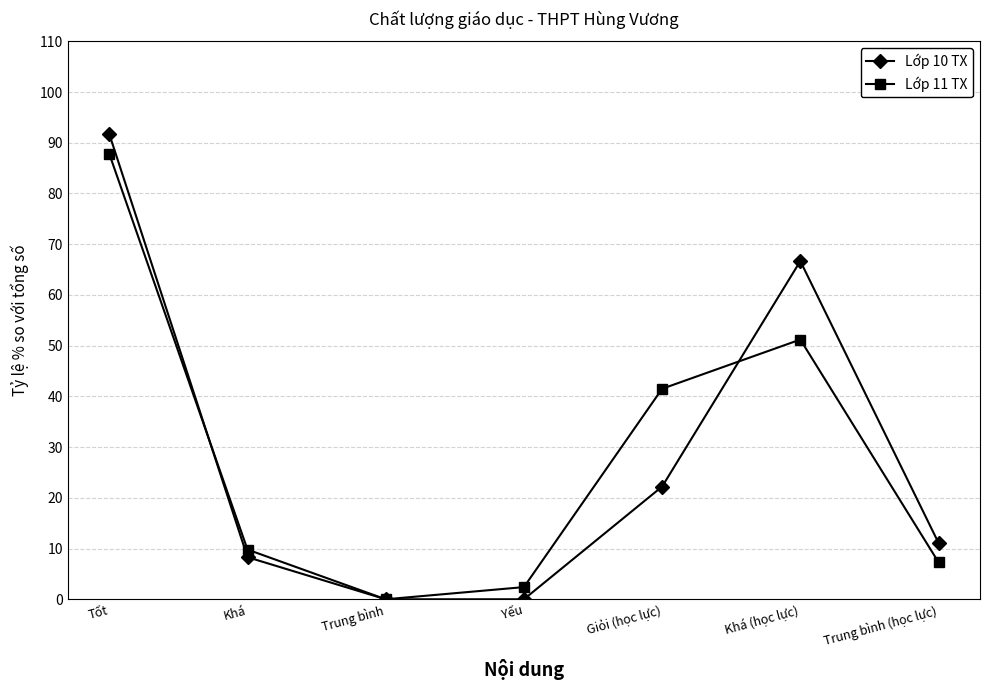

How many values in Lớp 11 TX are above zero?

6